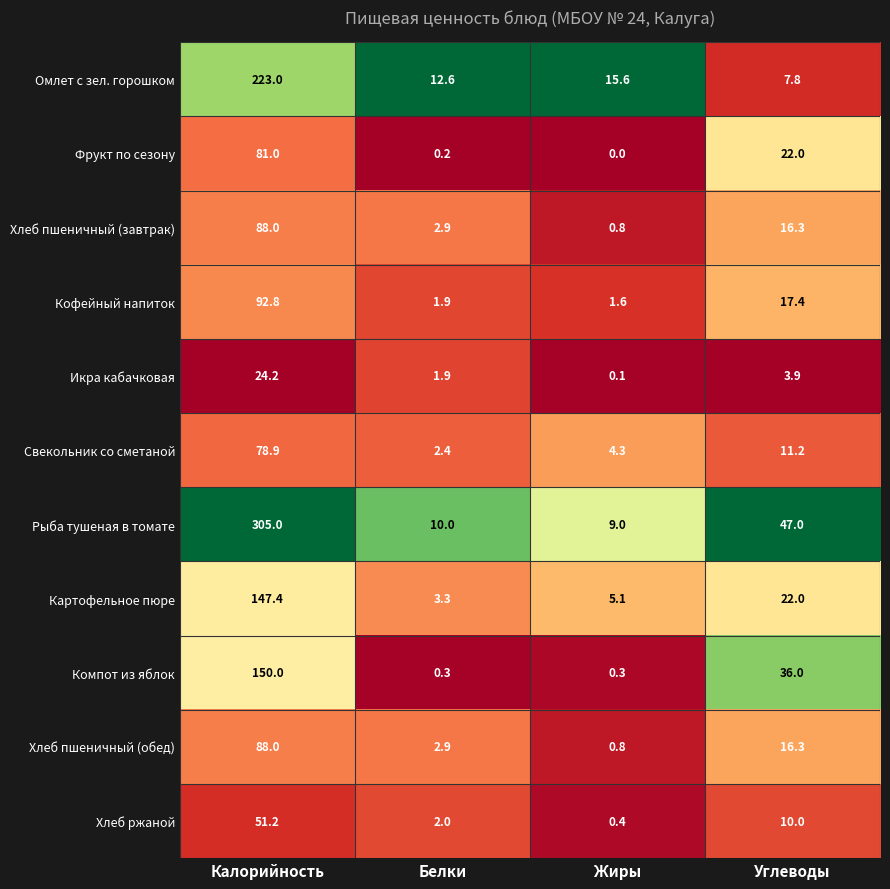

What is the minimum value for Рыба тушеная в томате?

9.0